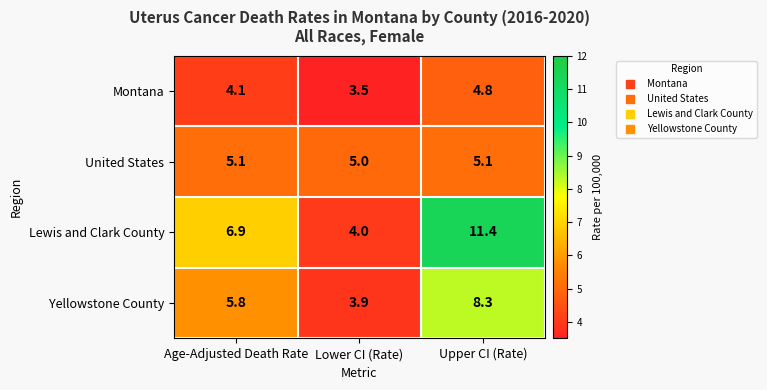

What is the maximum value shown in the chart?

11.4